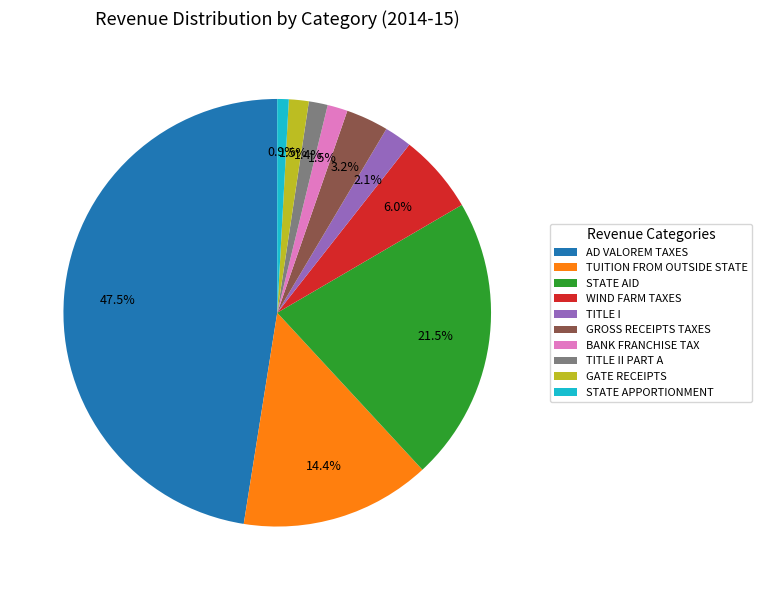

Which slice is the smallest?

STATE APPORTIONMENT